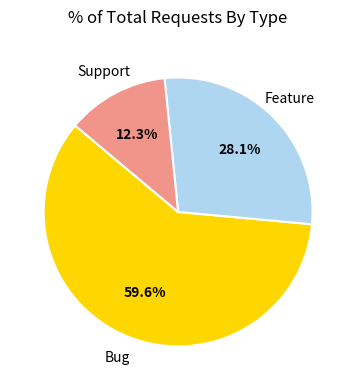

To the nearest percent, what is the difference between the largest and smallest slice percentages?

47%